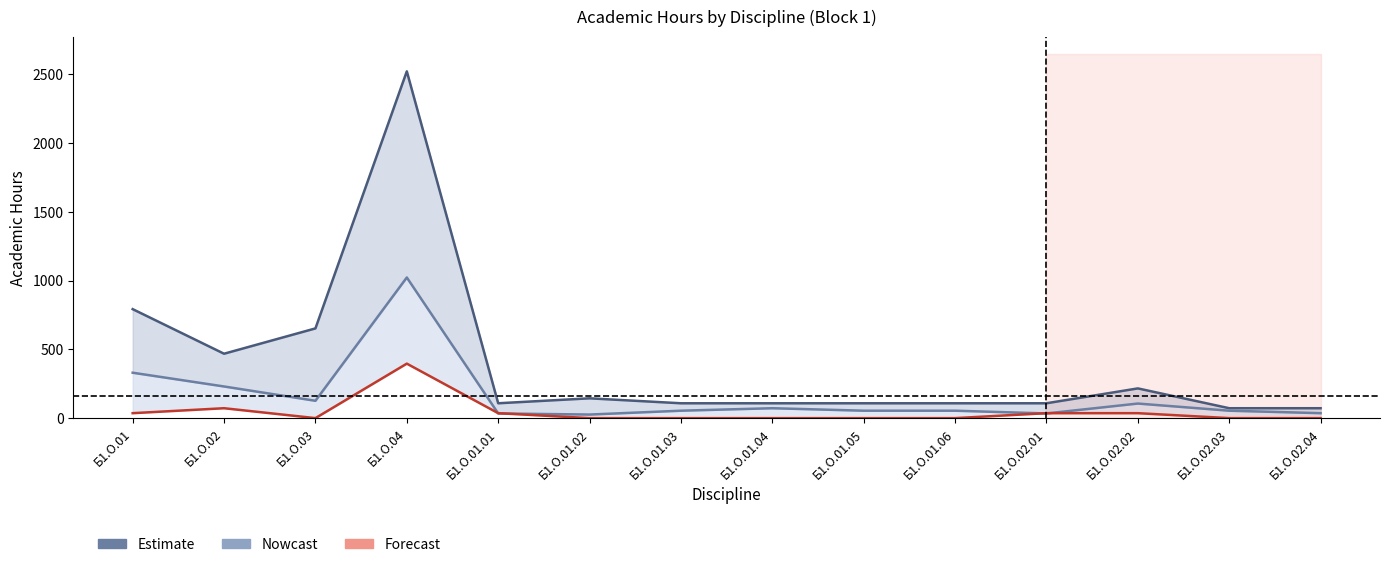

Which has a higher value, Б1.О.01.06 or Б1.О.02.01?

Б1.О.01.06